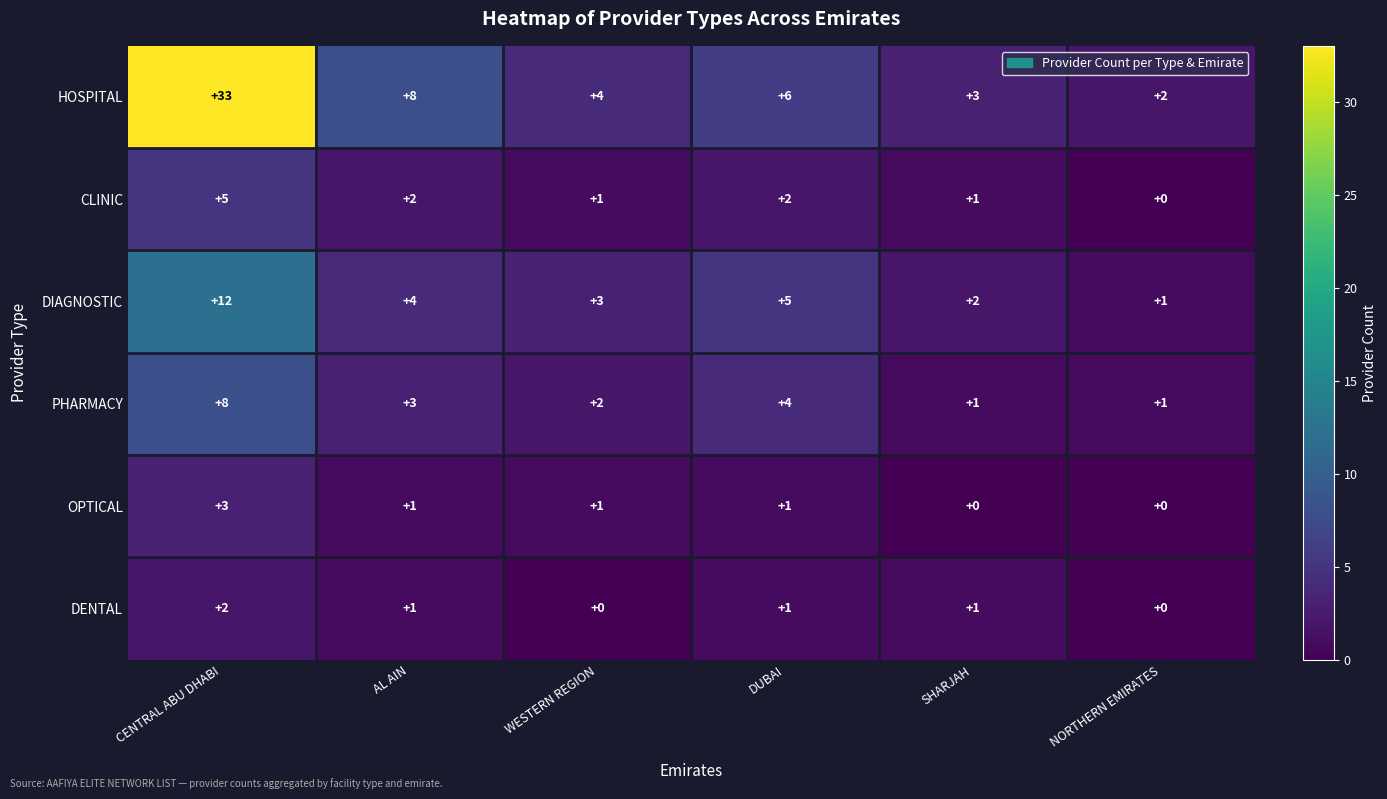

What is the total value across all series at AL AIN?

19